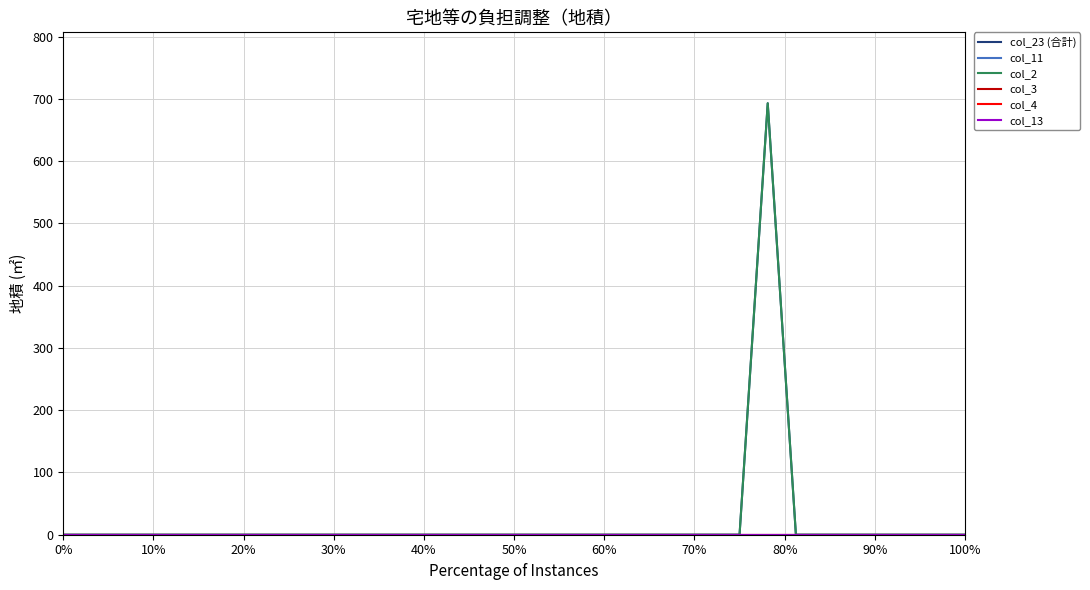

Is this an area chart (filled region under the line)?

No